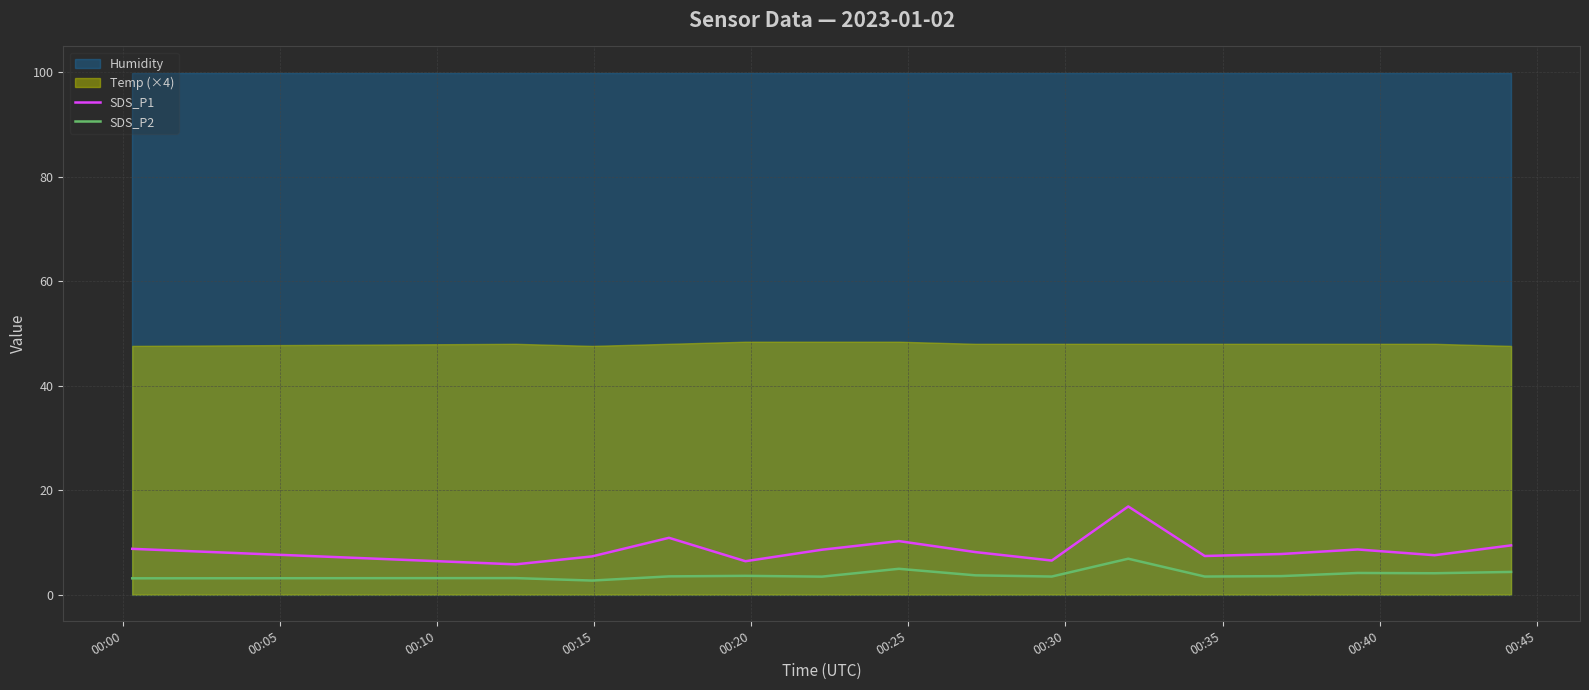

True or false: SDS_P2 and SDS_P1 cross at least once.

False